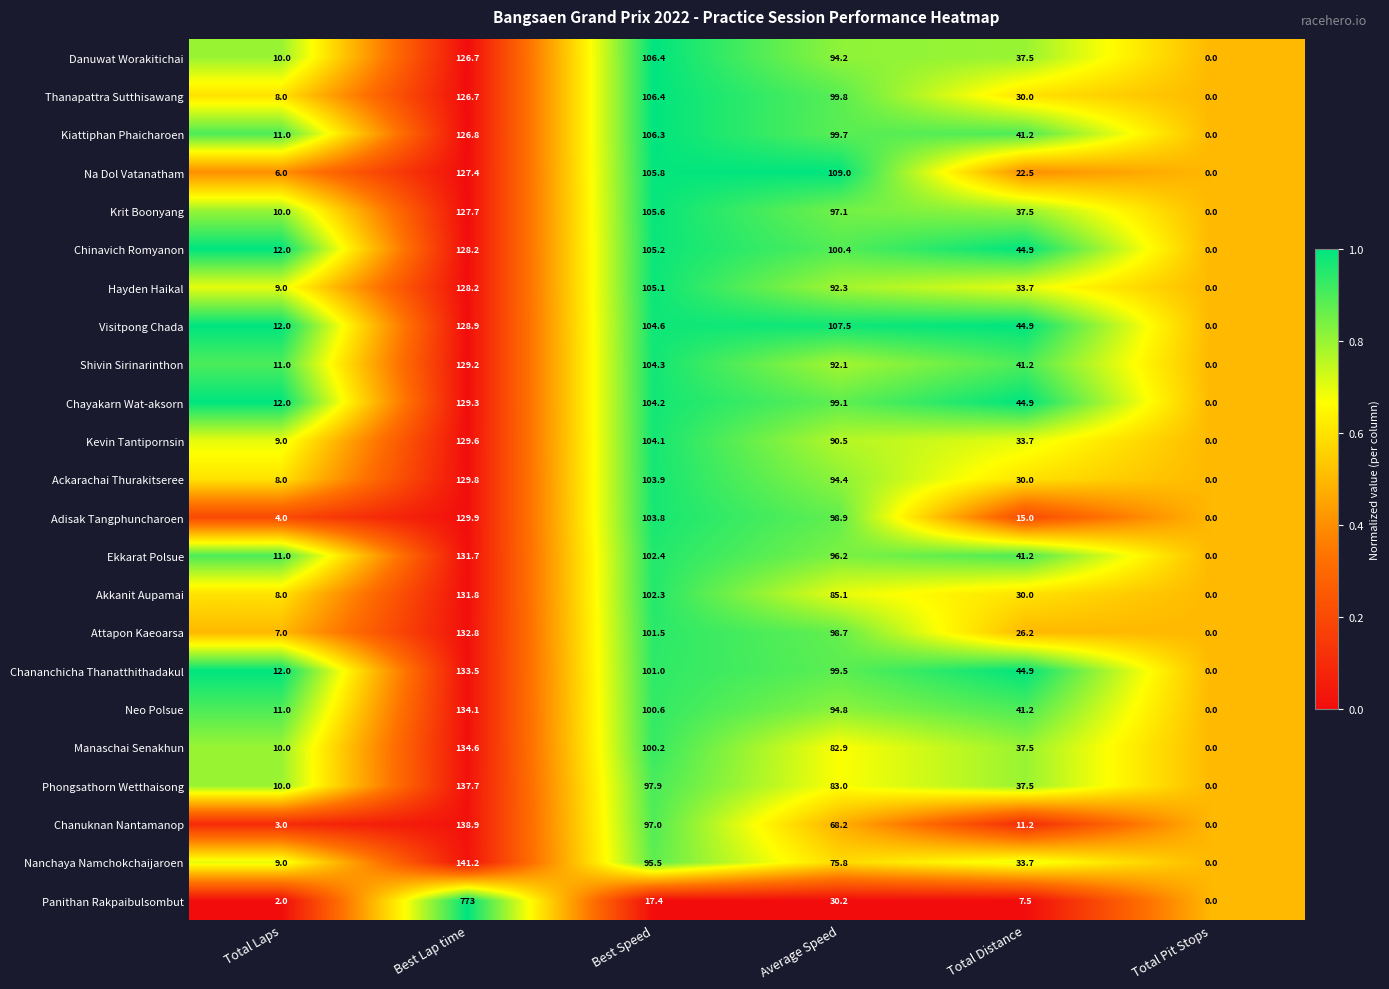

Where does the Phongsathorn Wetthaisong series first go above 83?

Best Lap time